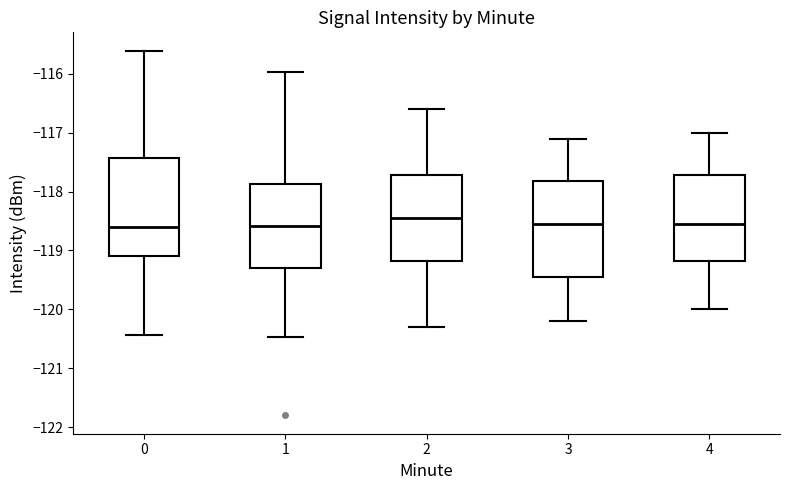

Where does the upper whisker of the box at x = 1 end on the y-axis? The values are not printed on the chart, so give them approximately, as read against the axis.

-116.0